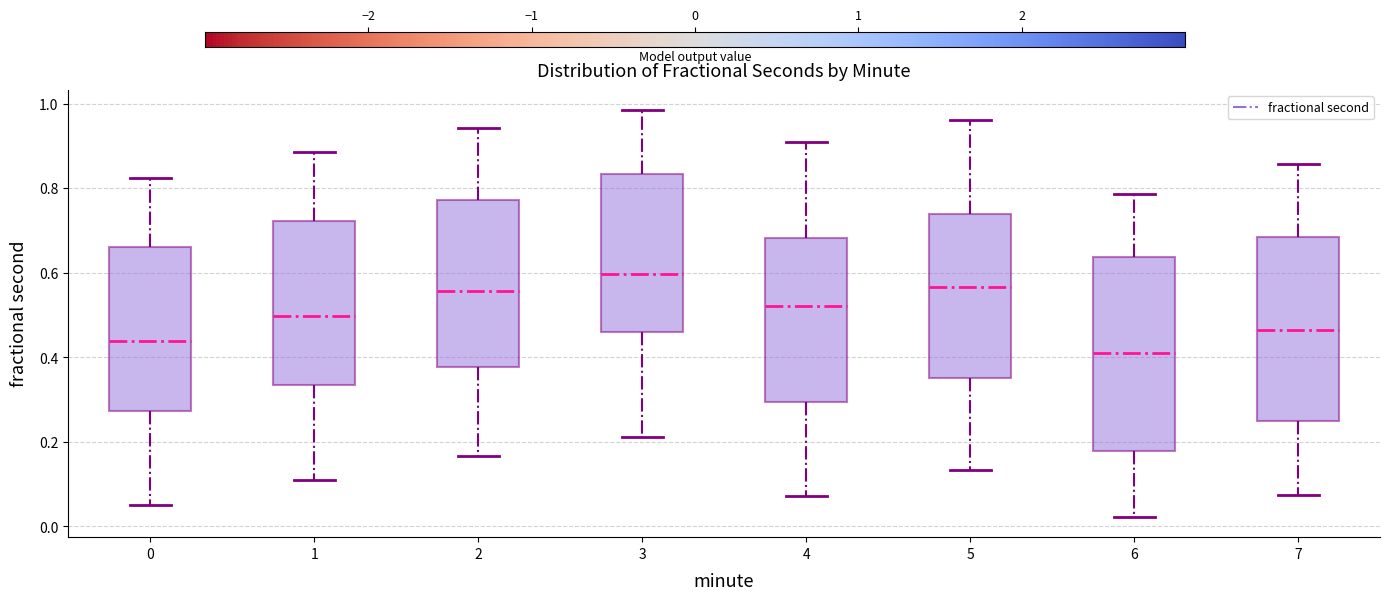

Which box has the highest median line?

3